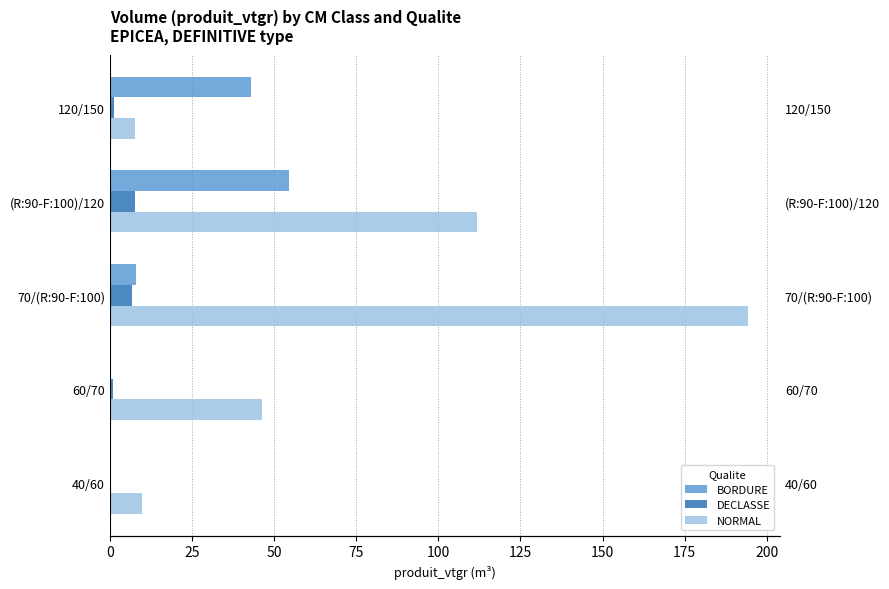

Rank the series by their maximum value, from highest to lowest.

NORMAL, BORDURE, DECLASSE